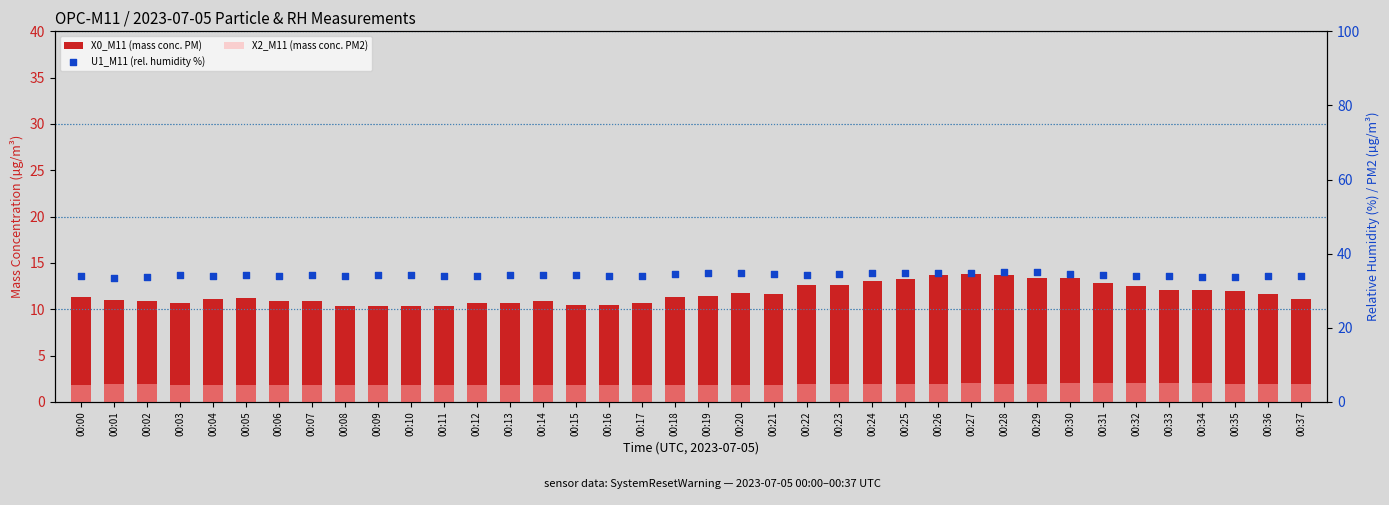

At how many categories does at least one series exceed 33?

38